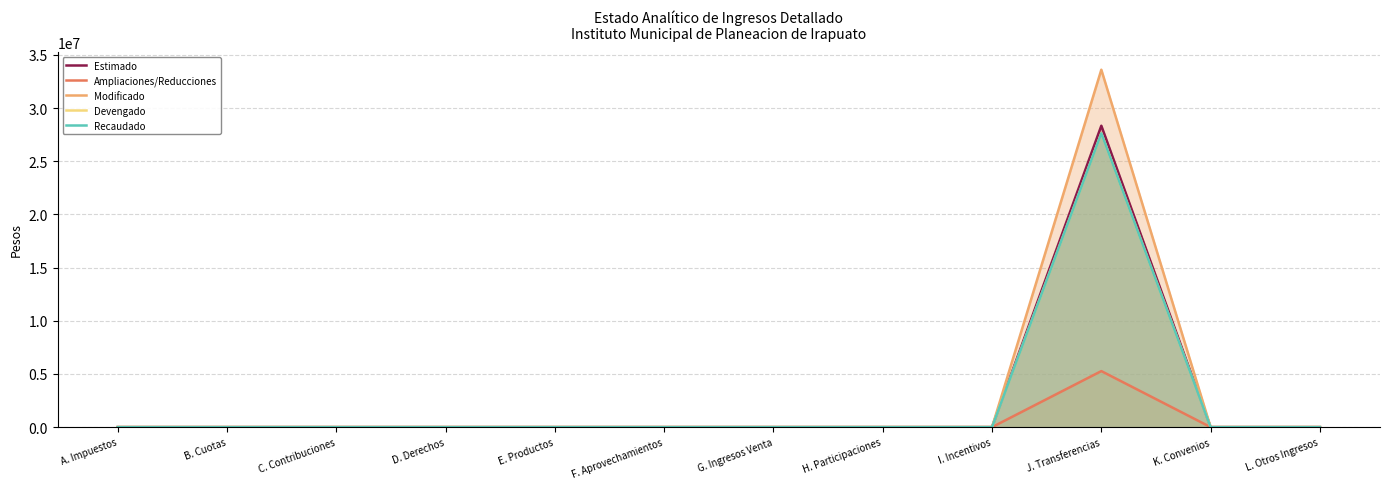

Which has a higher value, I. Incentivos or C. Contribuciones?

I. Incentivos